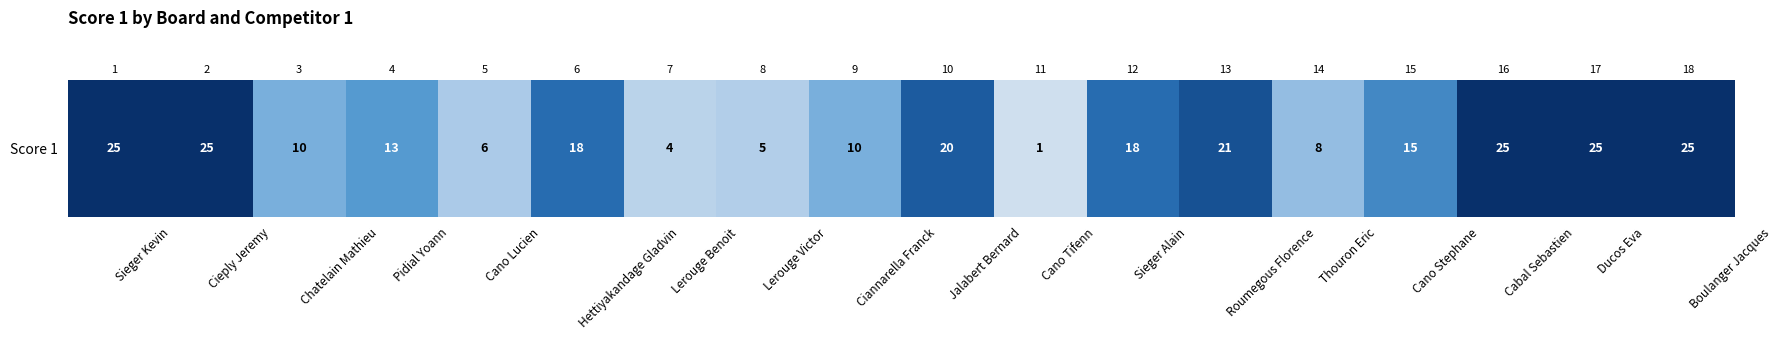

What is the change in value from Sieger Alain to Cabal Sebastien?

+7